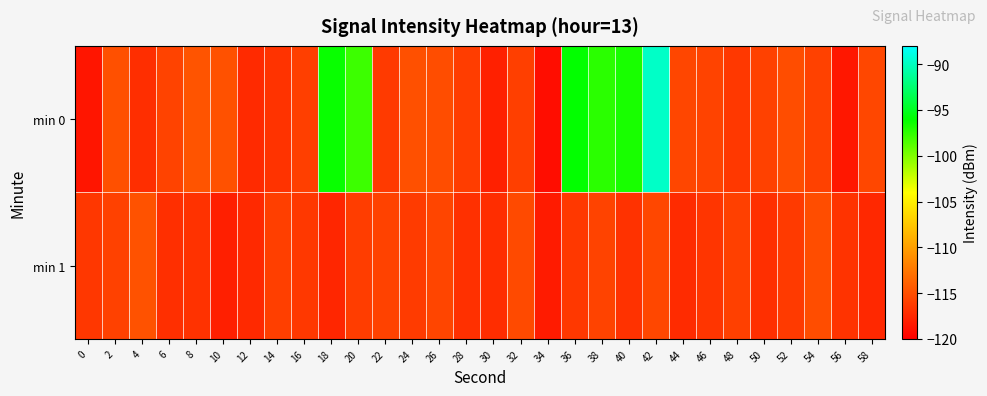

Rank the series at 54 from lowest to highest value.

min 0, min 1